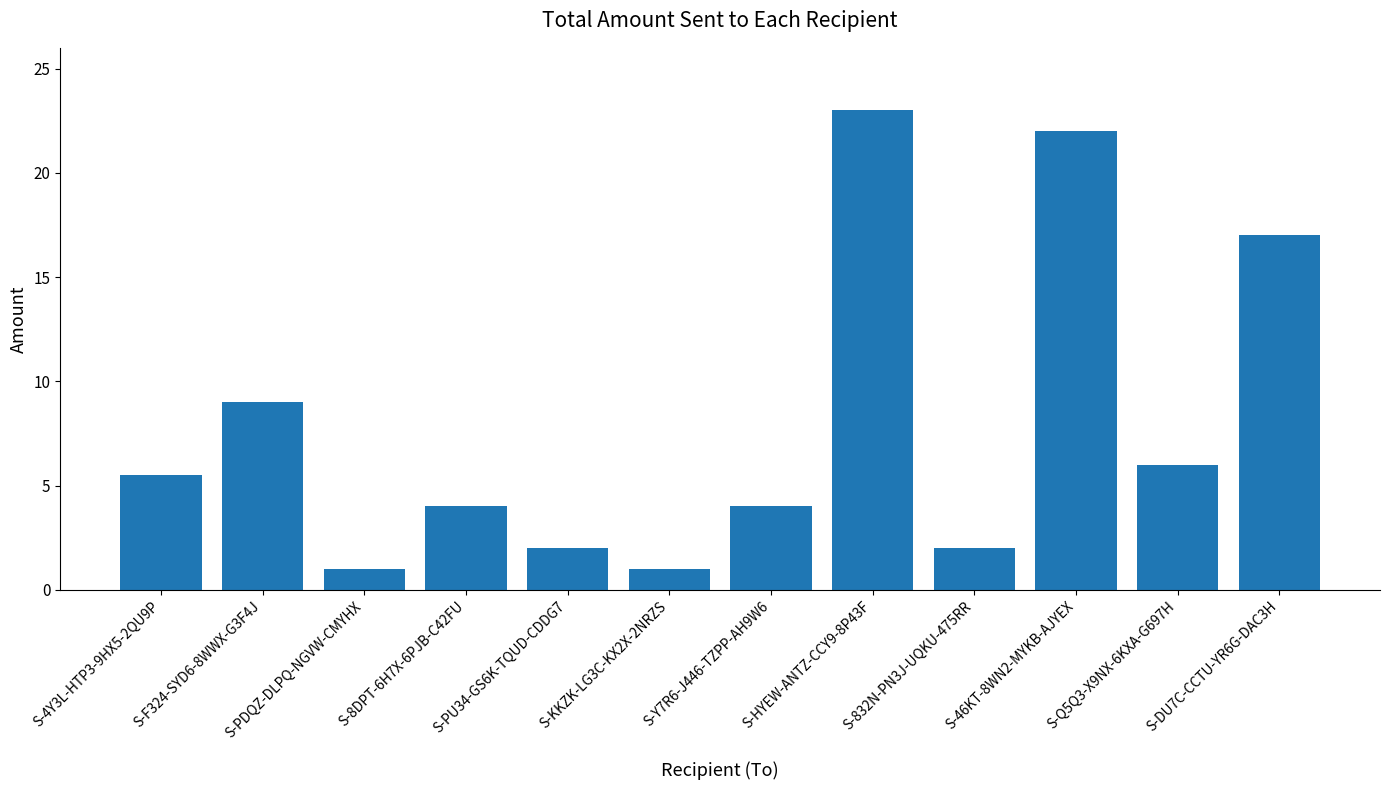

Reading left to right, what are all the values shown in this chart?

5.5	9.0	1.0	4.0	2.0	1.0	4.0	23.0	2.0	22.0	6.0	17.0